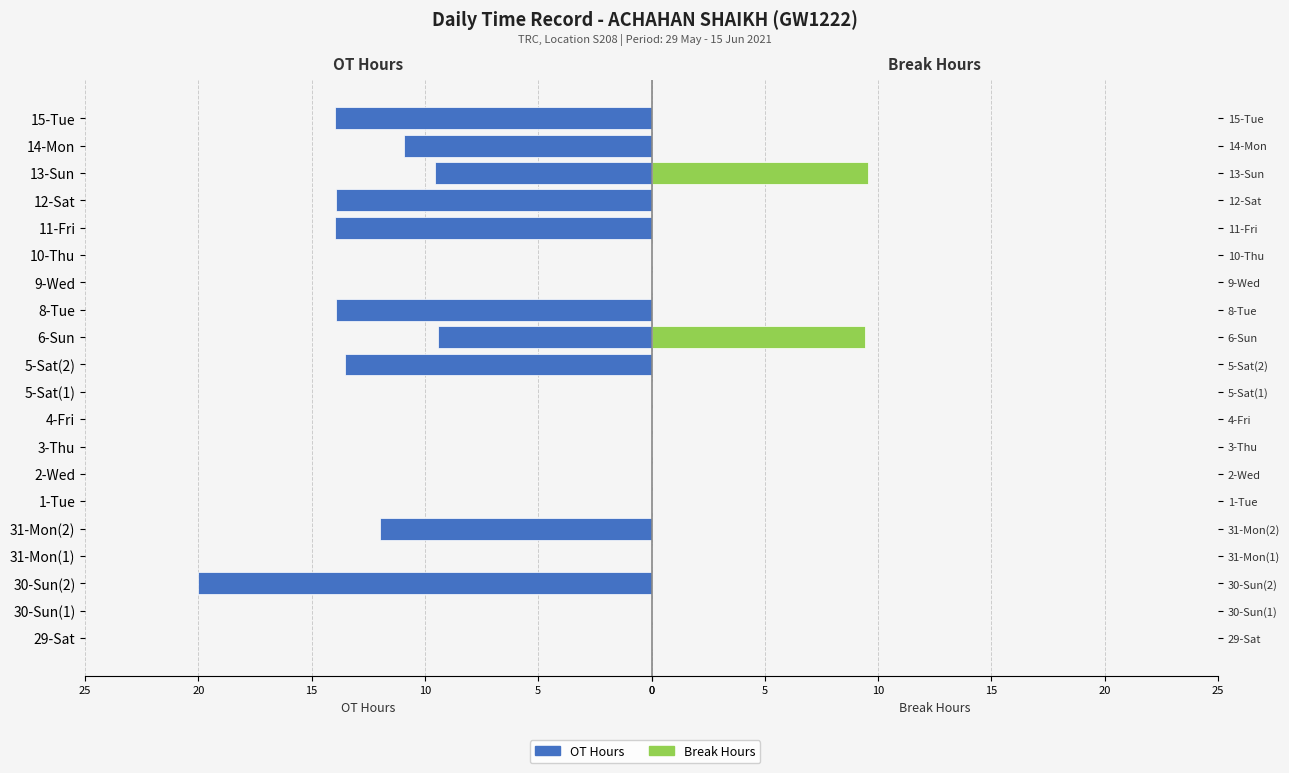

The value of Break Hours at 29-Sat is 0.0. True or false?

True